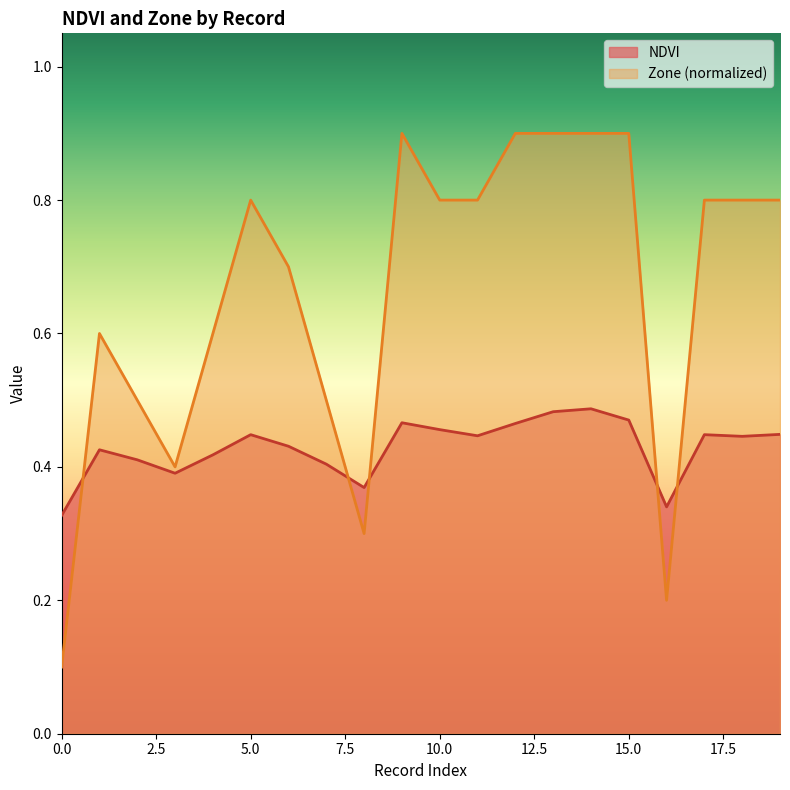

At which category is the sum across all series the highest?

14